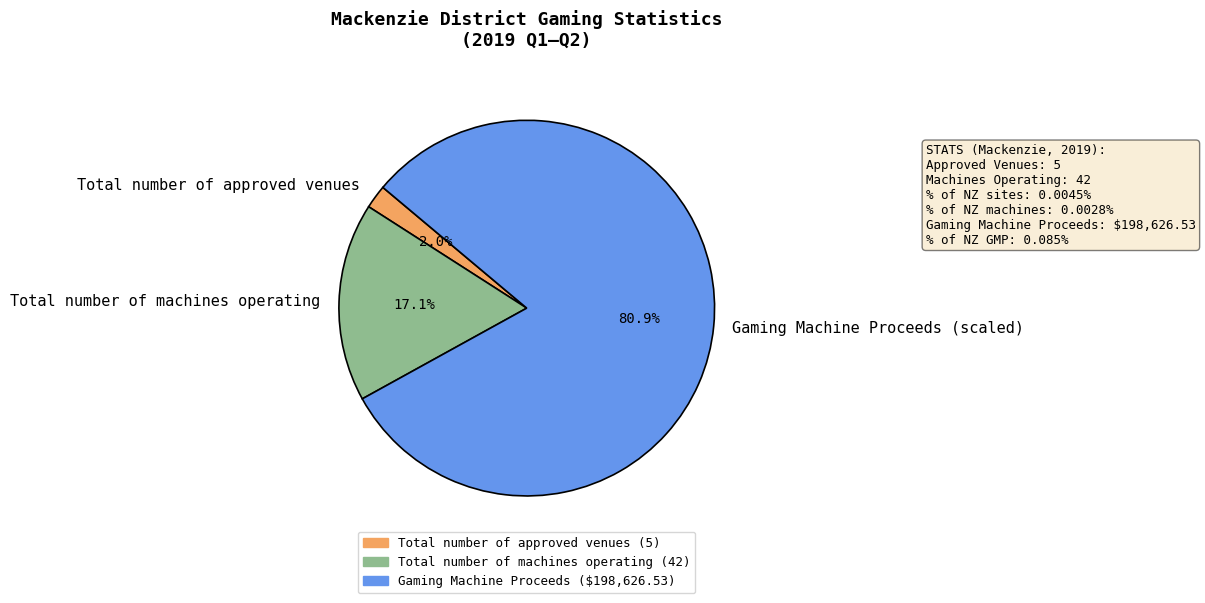

Rank the categories by value from highest to lowest.

Gaming Machine Proceeds (scaled), Total number of machines operating, Total number of approved venues